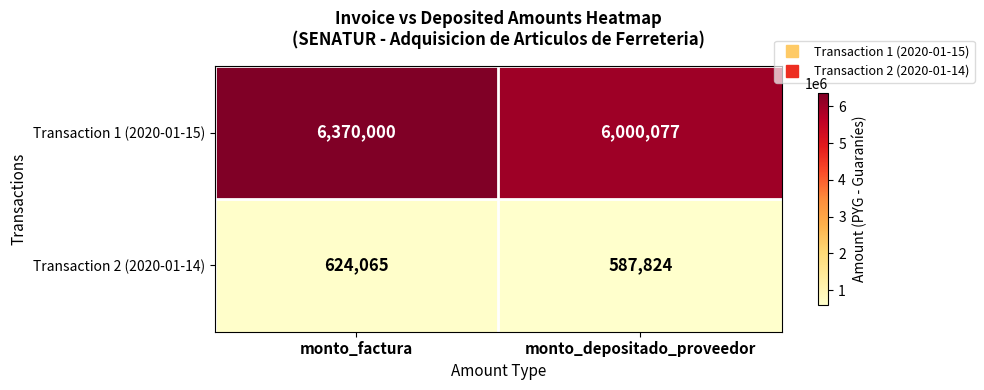

What is the smallest value displayed?

587824